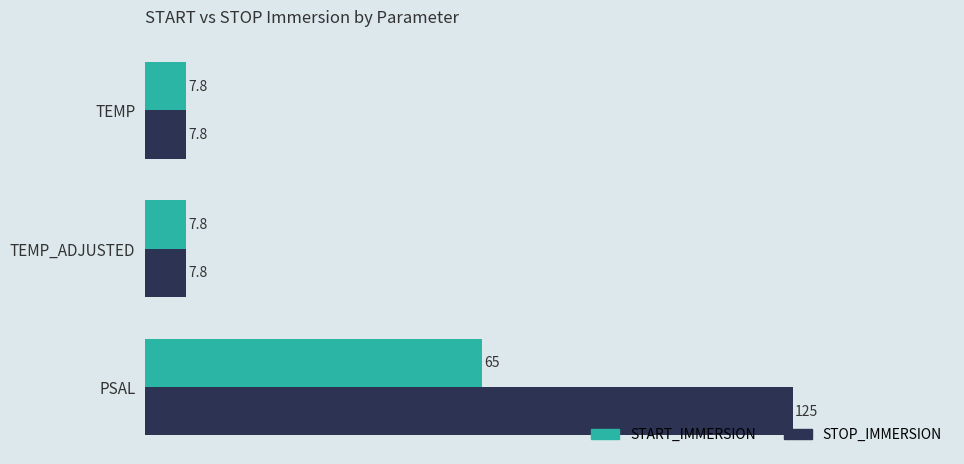

At which category is the sum across all series the highest?

PSAL